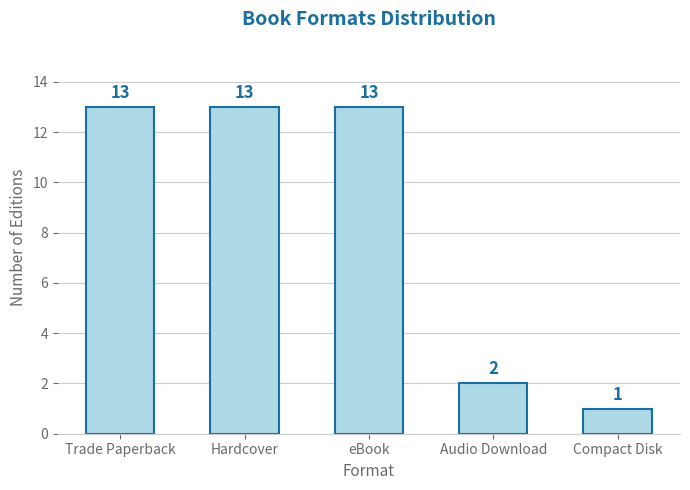

The value at Hardcover is 13. True or false?

True